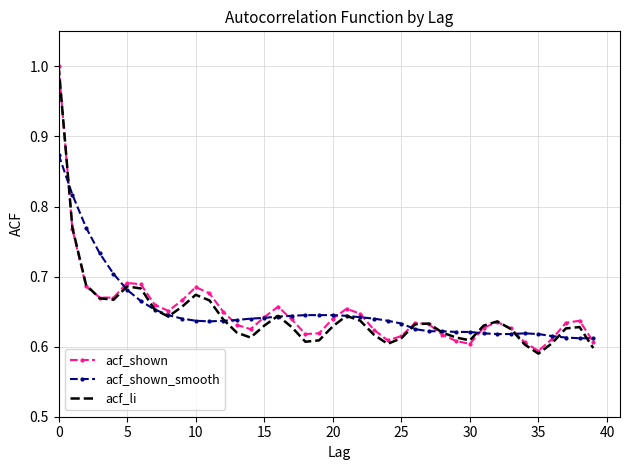

In acf_shown, how many points are higher than both neighbors (excluding endpoints)?

7